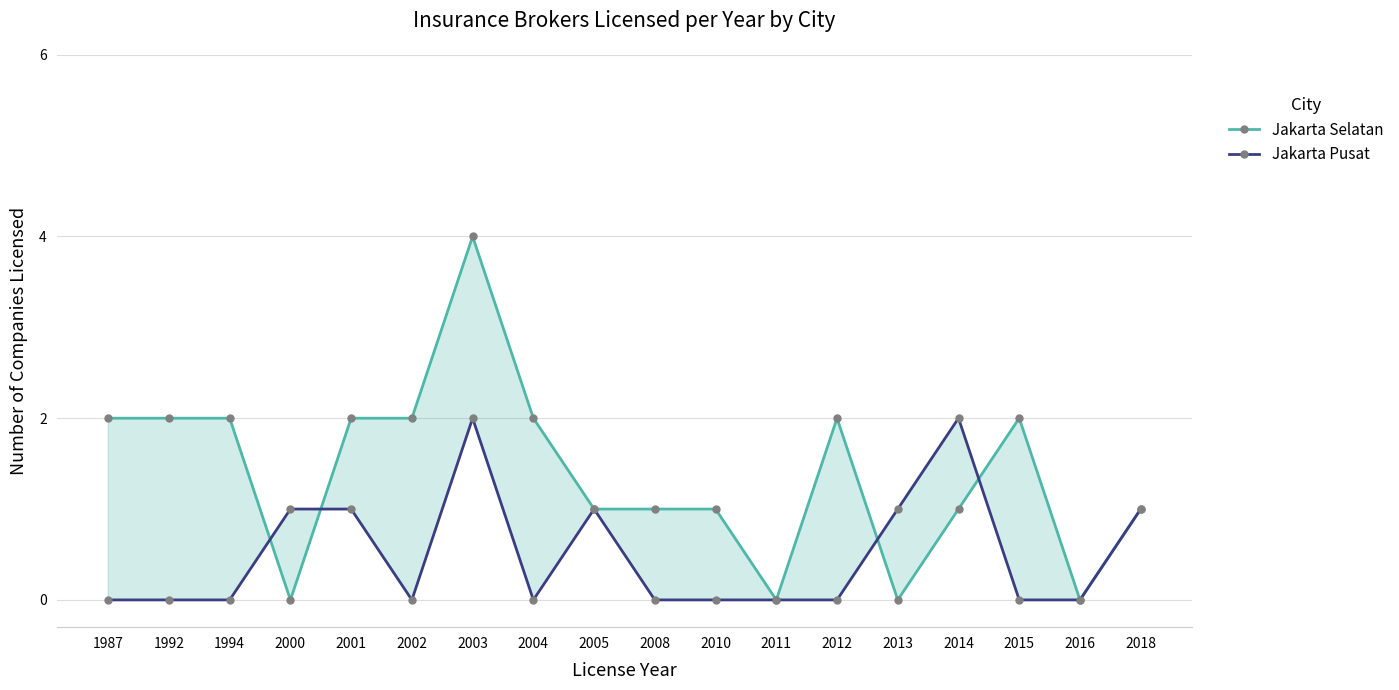

How many lines are shown in the chart?

2